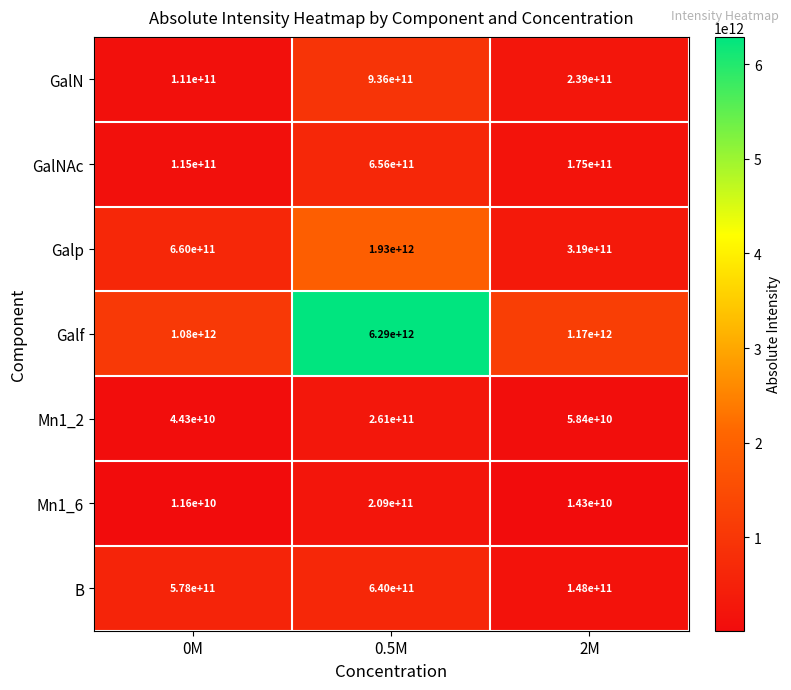

What is the difference between the Mn1_6 values at 0M and 2M?

2700000000